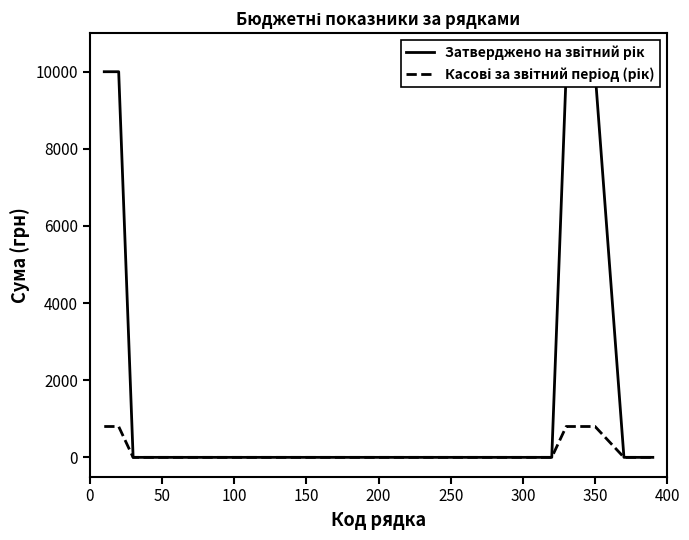

True or false: Затверджено на звітний рік and Касові за звітний період (рік) intersect in this chart.

False